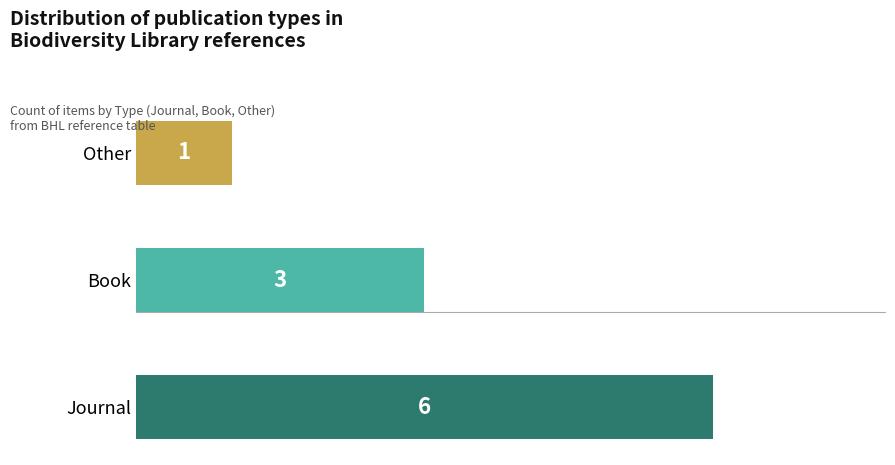

The value at Journal is 4. True or false?

False